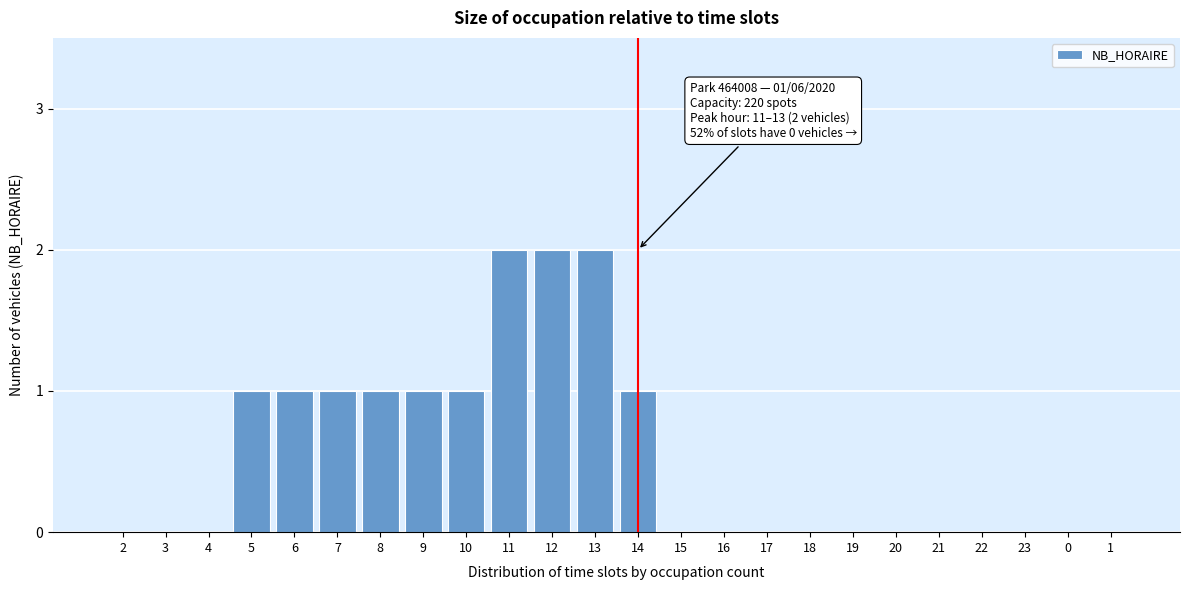

Reading left to right, transcribe all the data shown in this chart.

2=0	3=0	4=0	5=1	6=1	7=1	8=1	9=1	10=1	11=2	12=2	13=2	14=1	15=0	16=0	17=0	18=0	19=0	20=0	21=0	22=0	23=0	0=0	1=0